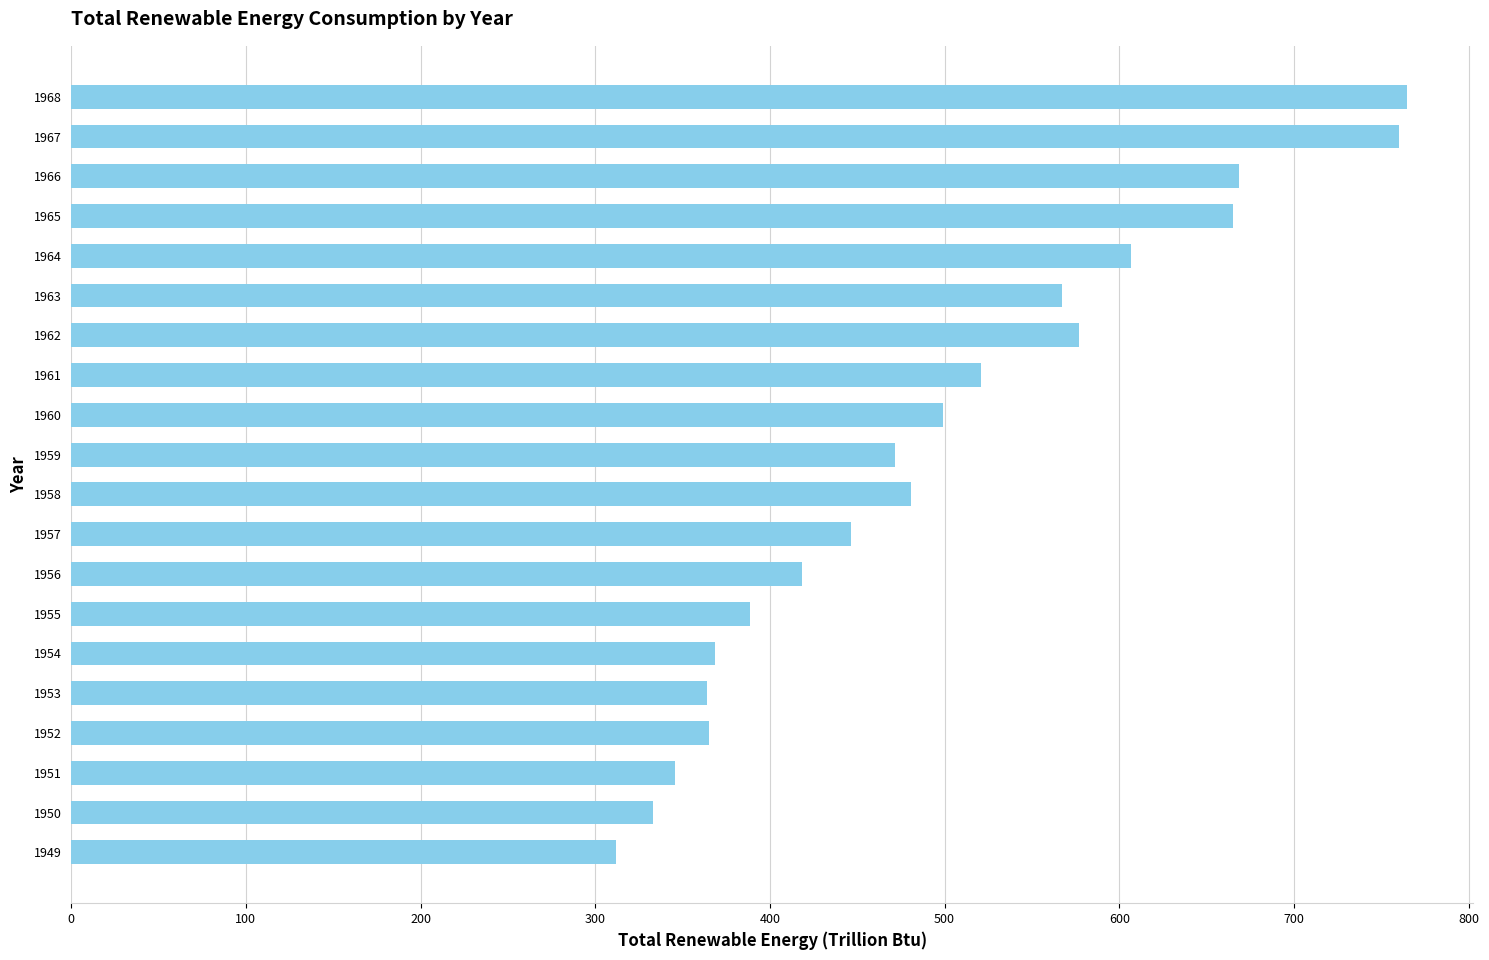

The chart shows a value of 769.9 at 1958. True or false?

False